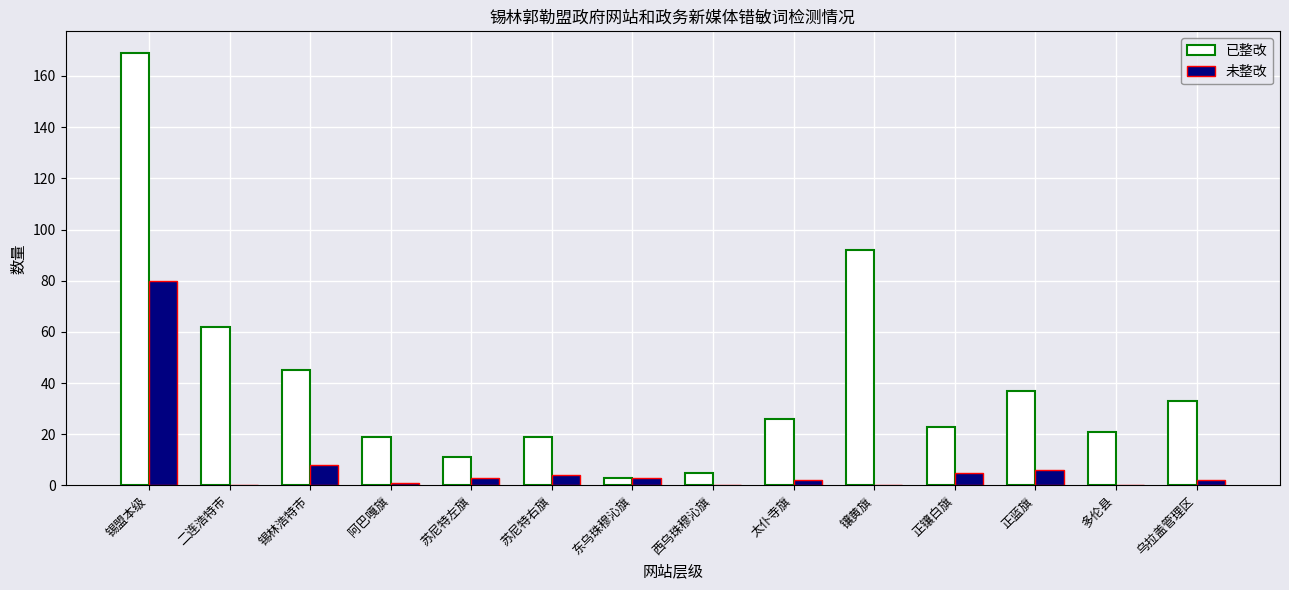

Reading right to left, list all the values displayed in this chart.

已整改: 33	21	37	23	92	26	5	3	19	11	19	45	62	169
未整改: 2	0	6	5	0	2	0	3	4	3	1	8	0	80